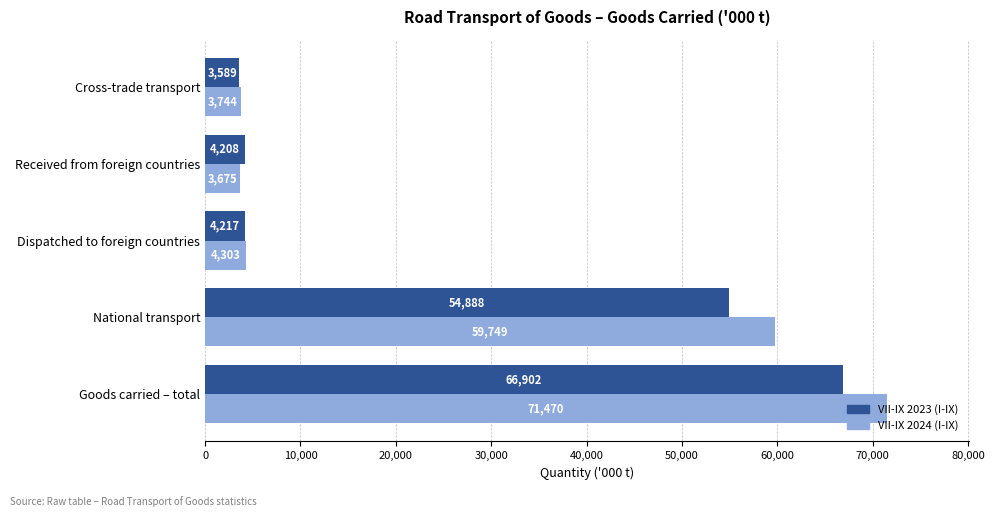

At which label does VII-IX 2023 (I-IX) reach its minimum?

Cross-trade transport